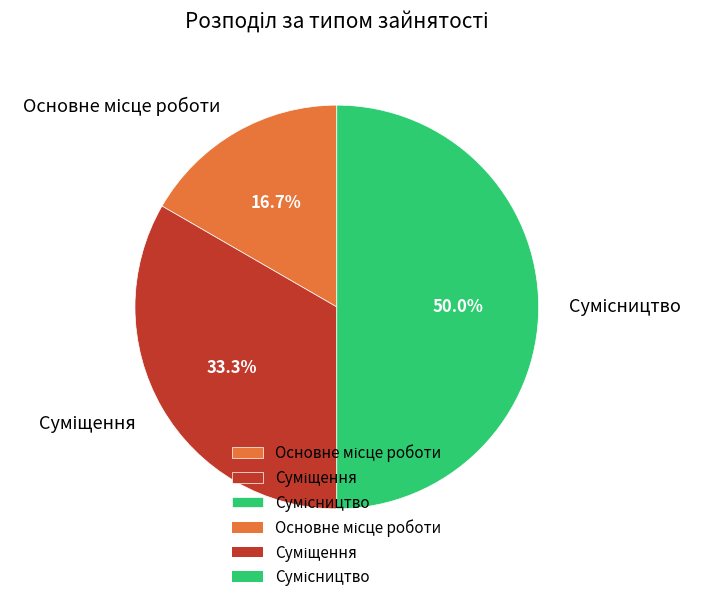

To the nearest percent, what is the difference between the largest and smallest slice percentages?

33%